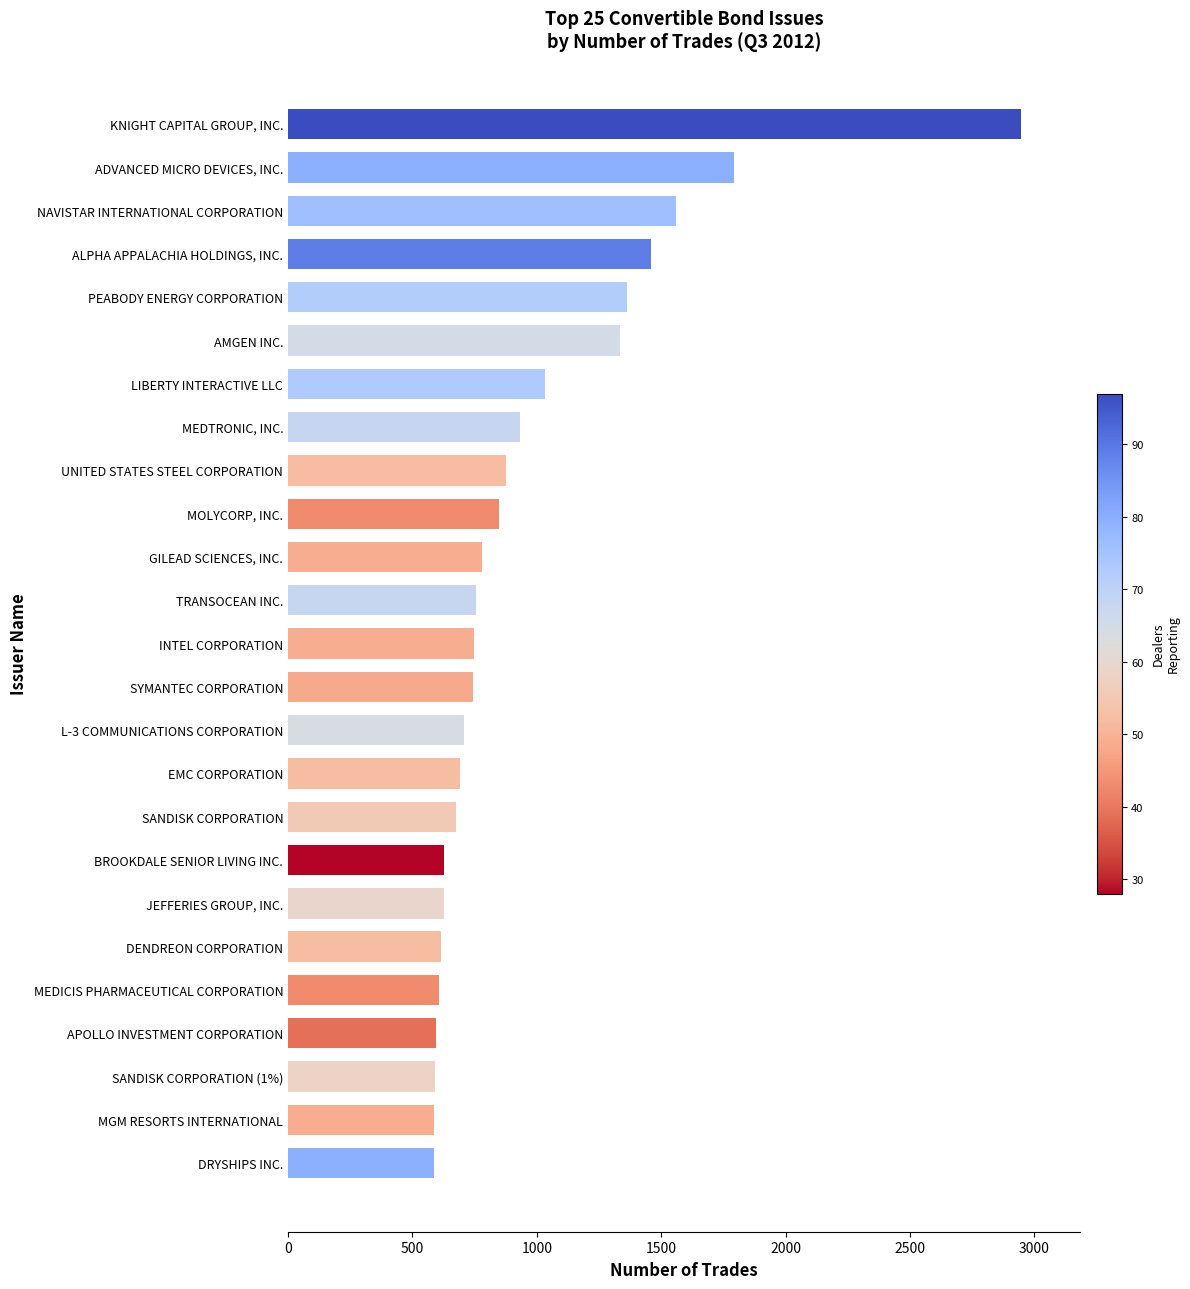

What is the change in value from PEABODY ENERGY CORPORATION to ADVANCED MICRO DEVICES, INC.?

+430